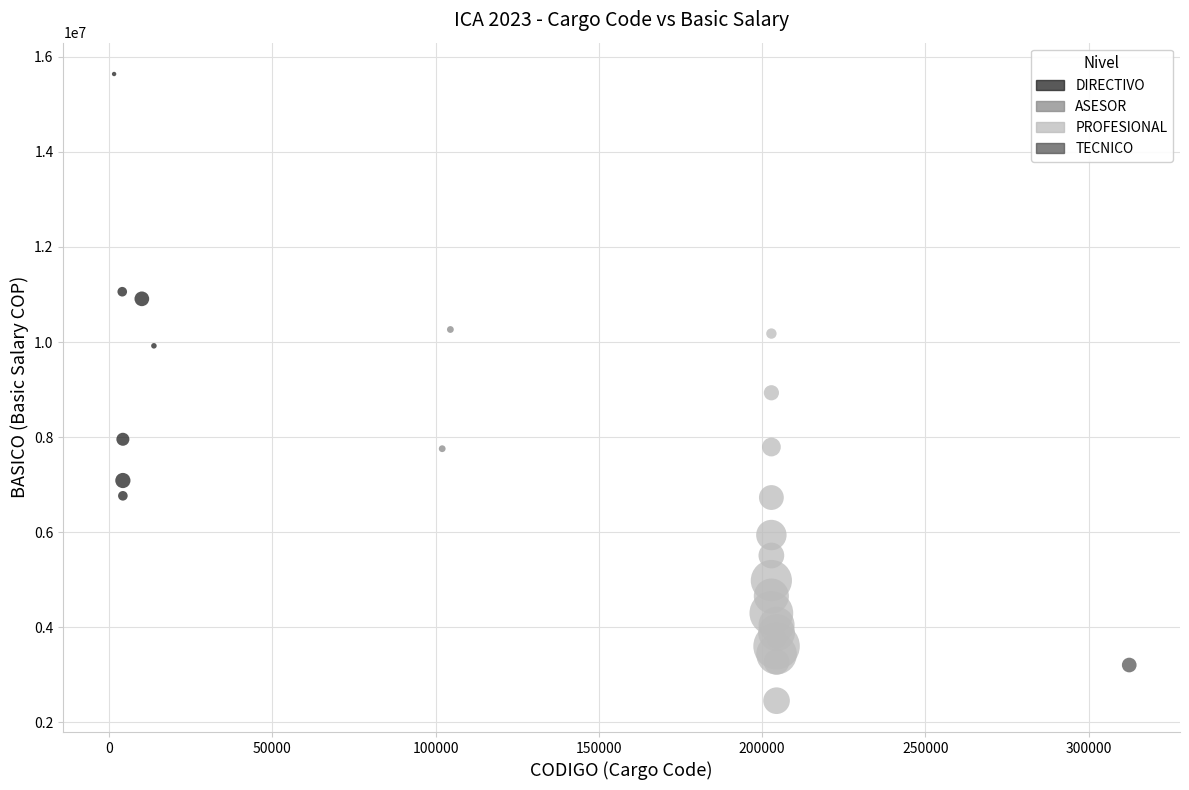

What are all the series names shown in the legend?

DIRECTIVO, ASESOR, PROFESIONAL, TECNICO